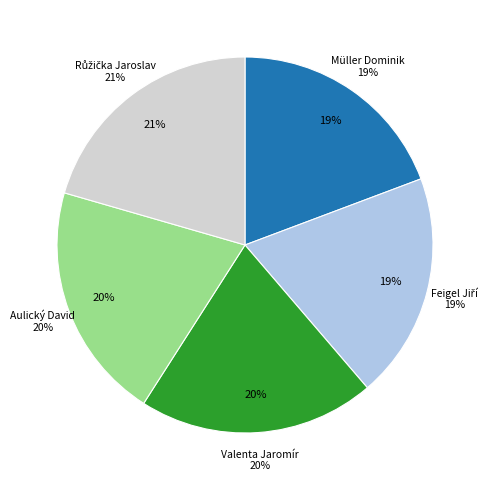

Which slice is the largest?

Růžička Jaroslav